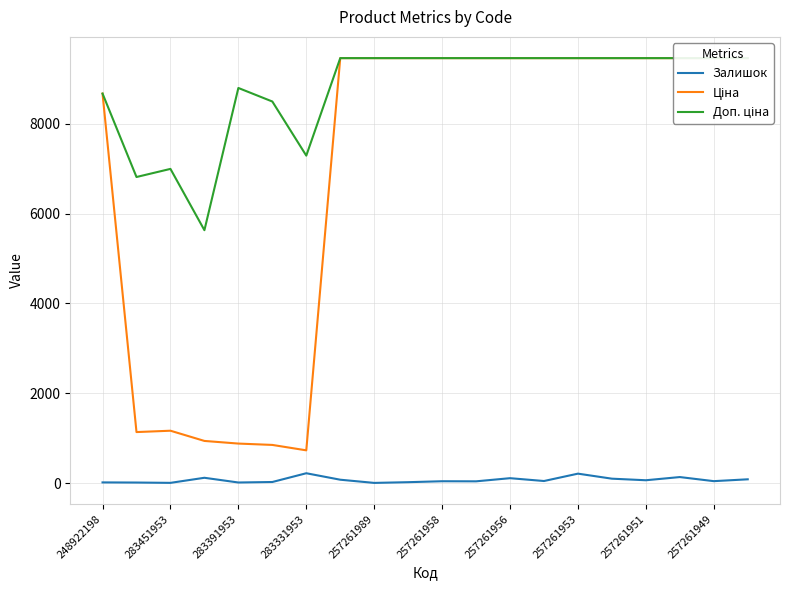

True or false: Залишок and Доп. ціна intersect in this chart.

False